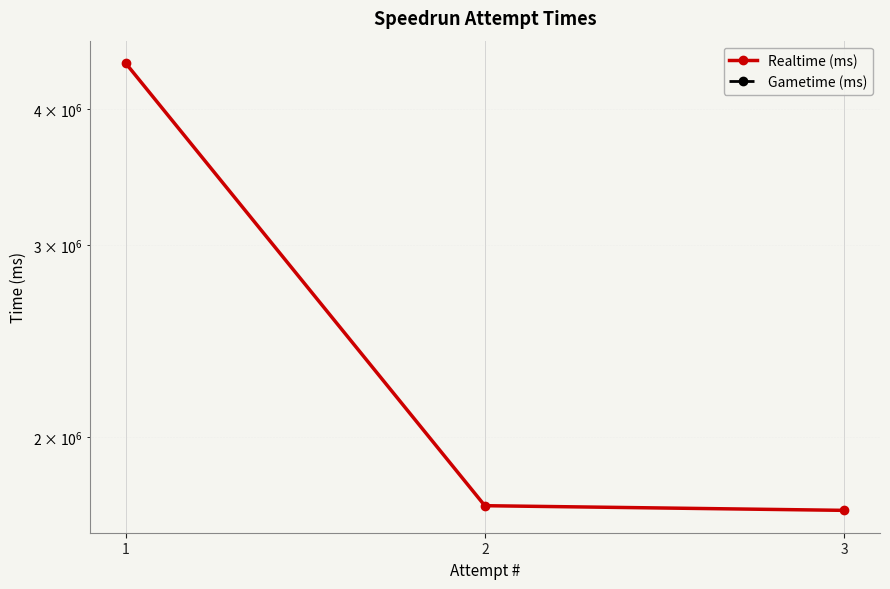

What are all the series names shown in the legend?

Realtime (ms), Gametime (ms)